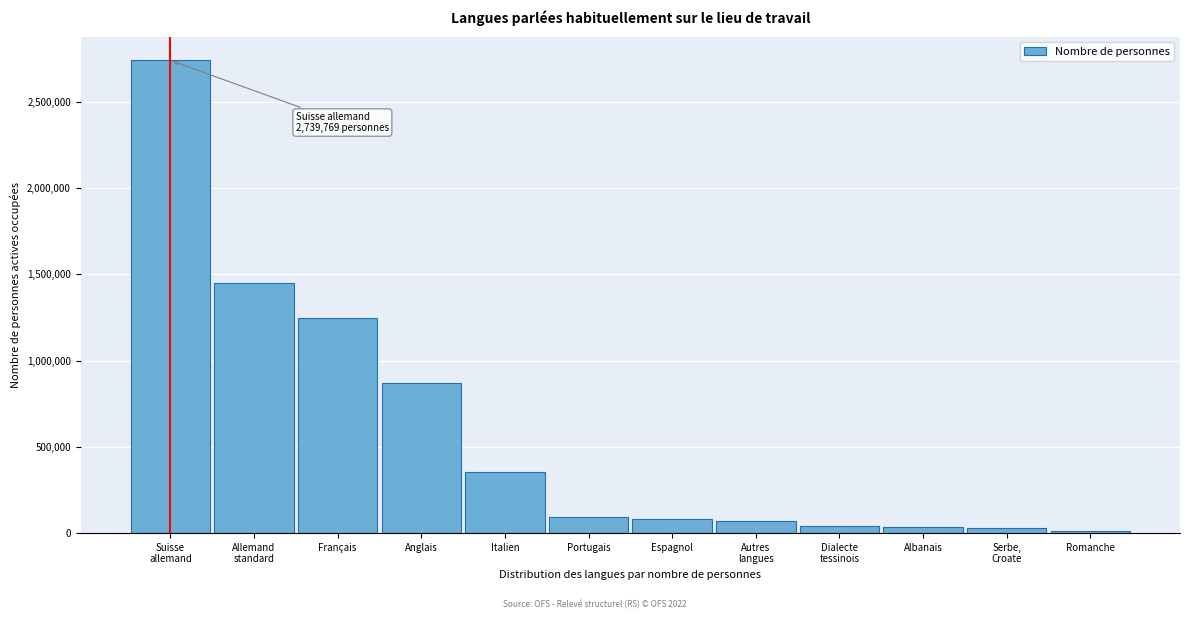

Between Italien and Anglais, which is larger?

Anglais